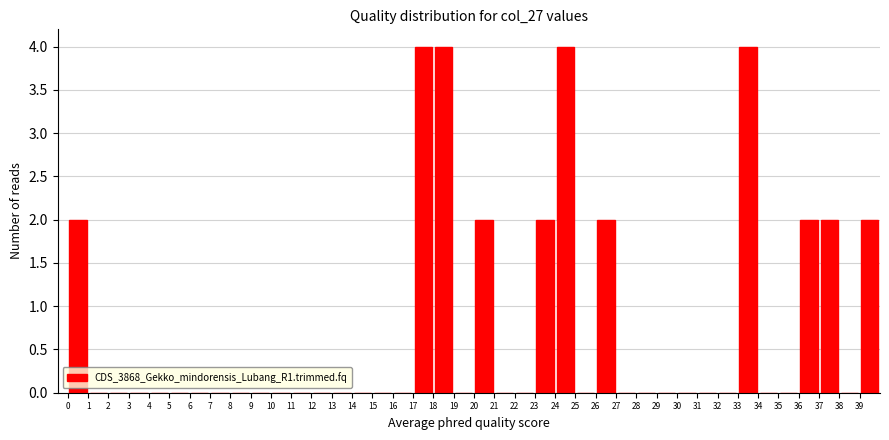

Reading left to right, list every bar in this chart as the range it spans on the x-axis followed by its height. The values are not printed on the chart, so give them approximately, as read against the axis.

0 to 1: 2
1 to 2: 0
2 to 3: 0
3 to 4: 0
4 to 5: 0
5 to 6: 0
6 to 7: 0
7 to 8: 0
8 to 9: 0
9 to 10: 0
10 to 11: 0
11 to 12: 0
12 to 13: 0
13 to 14: 0
14 to 15: 0
15 to 16: 0
16 to 17: 0
17 to 18: 4
18 to 19: 4
19 to 20: 0
20 to 21: 2
21 to 22: 0
22 to 23: 0
23 to 24: 2
24 to 25: 4
25 to 26: 0
26 to 27: 2
27 to 28: 0
28 to 29: 0
29 to 30: 0
30 to 31: 0
31 to 32: 0
32 to 33: 0
33 to 34: 4
34 to 35: 0
35 to 36: 0
36 to 37: 2
37 to 38: 2
38 to 39: 0
39 to 40: 2